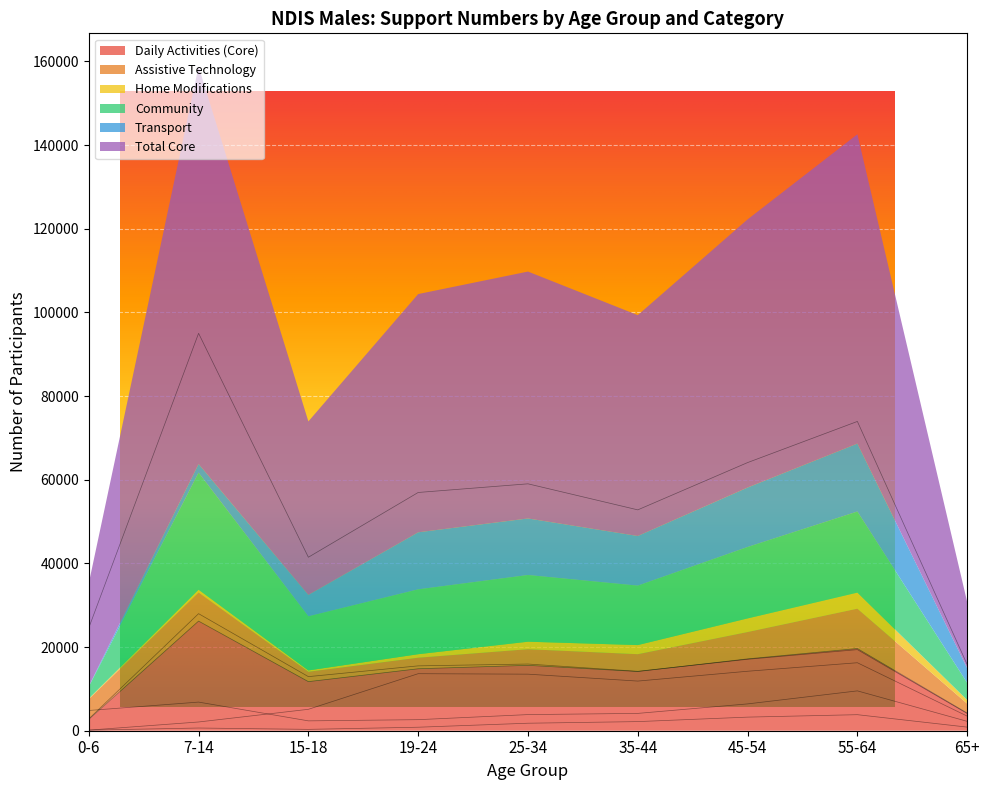

At which category is the sum across all series the highest?

7-14